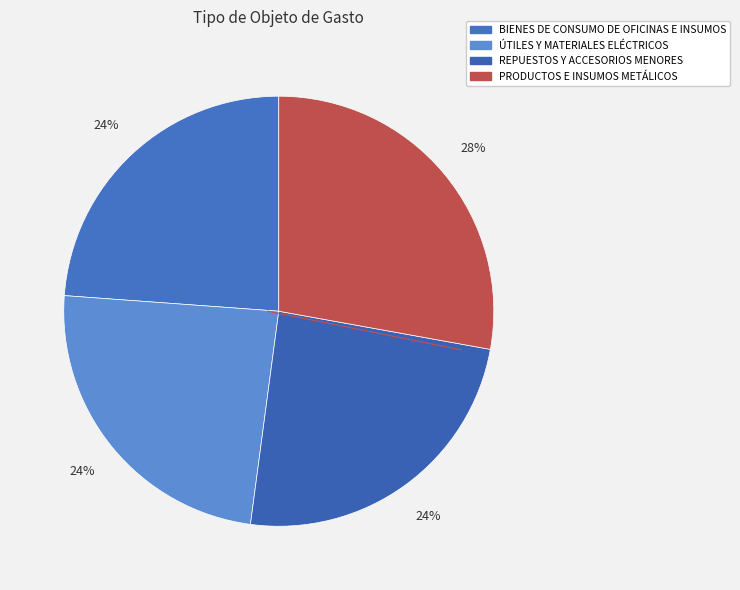

Is PRODUCTOS E INSUMOS METÁLICOS the majority of the pie?

No